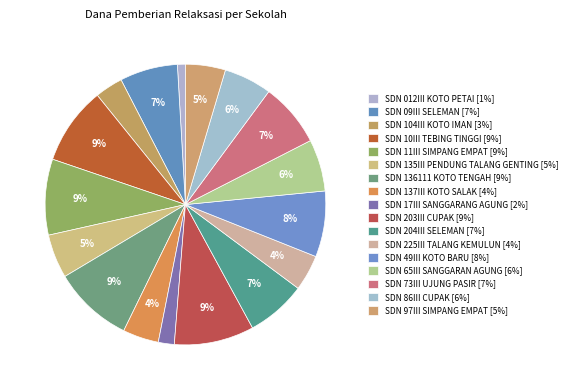

How many slices are in this pie chart?

17